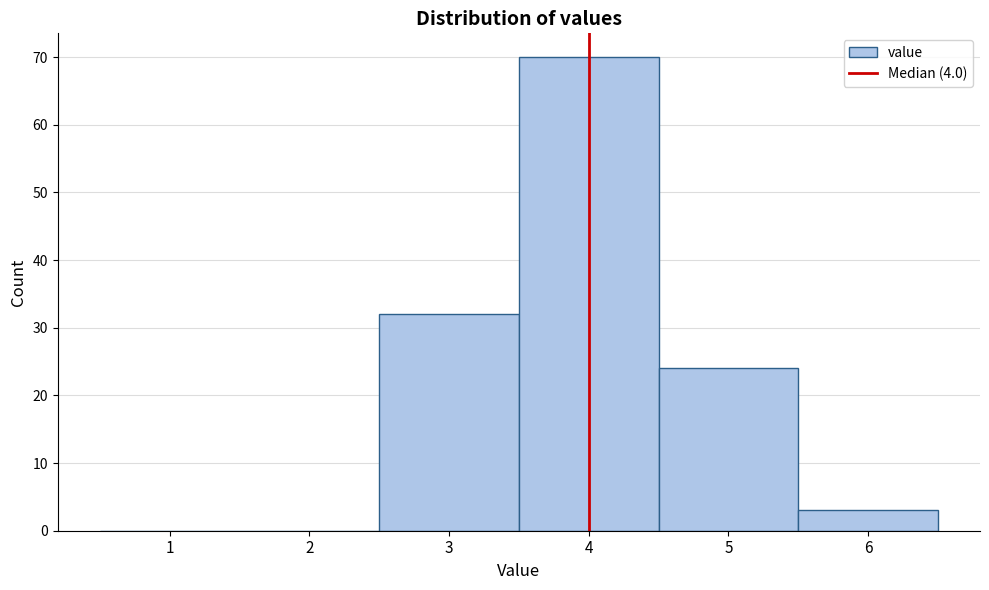

Which range on the x-axis has the tallest bar?

3.5 to 4.5